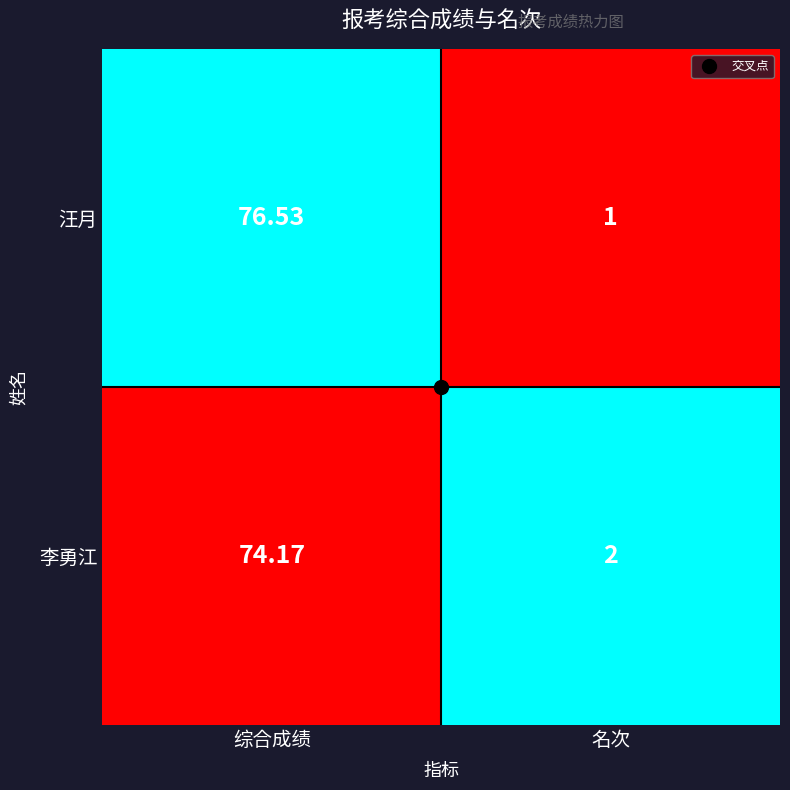

What is the greatest value displayed?

76.5